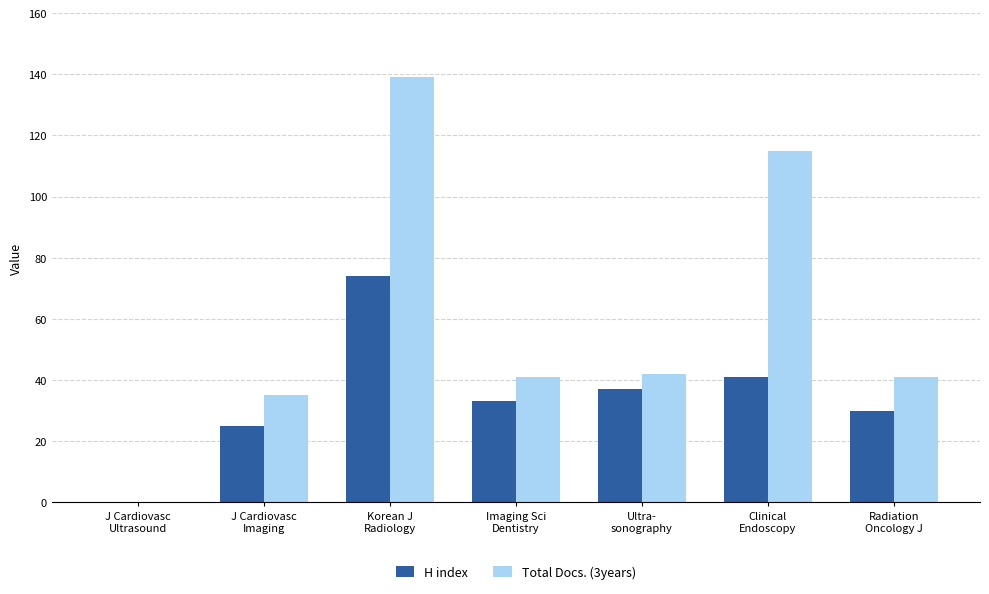

What is the greatest value displayed?

139